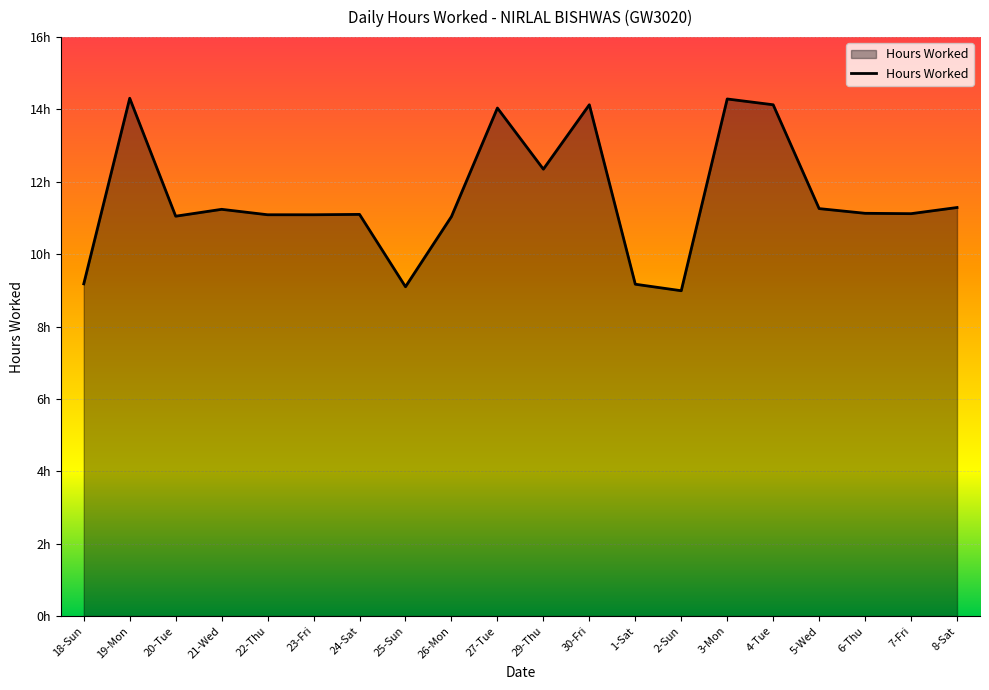

The value at 22-Thu is 11.1. True or false?

True